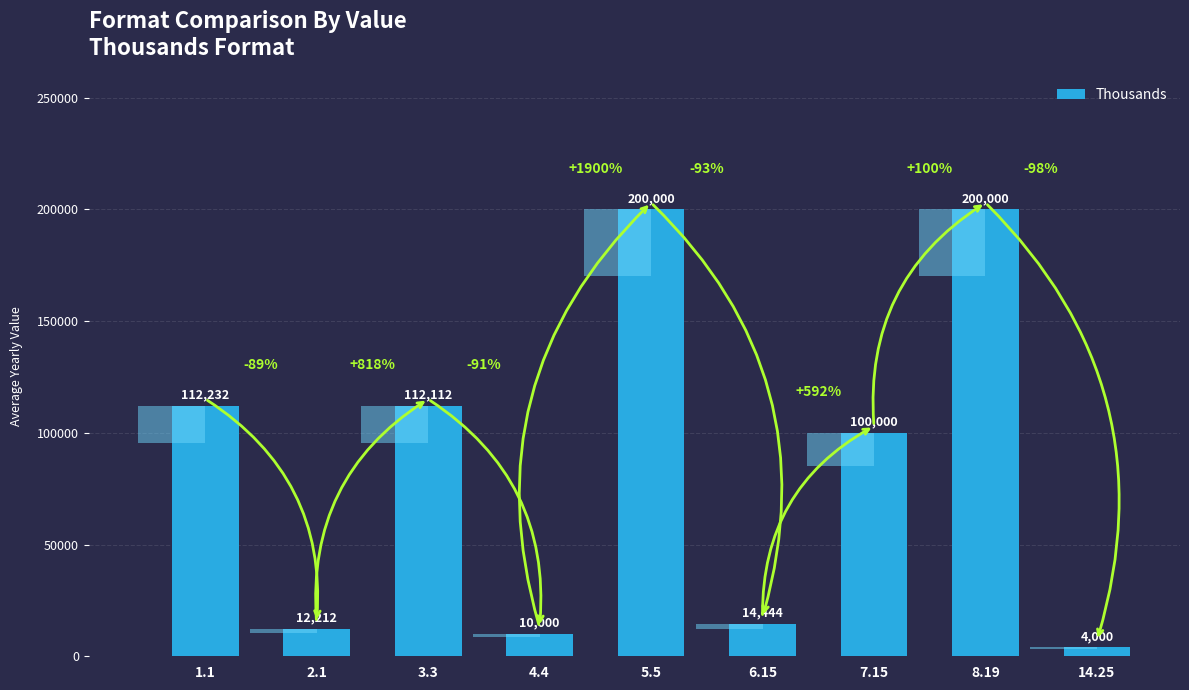

Which has a higher value, 4.4 or 3.3?

3.3